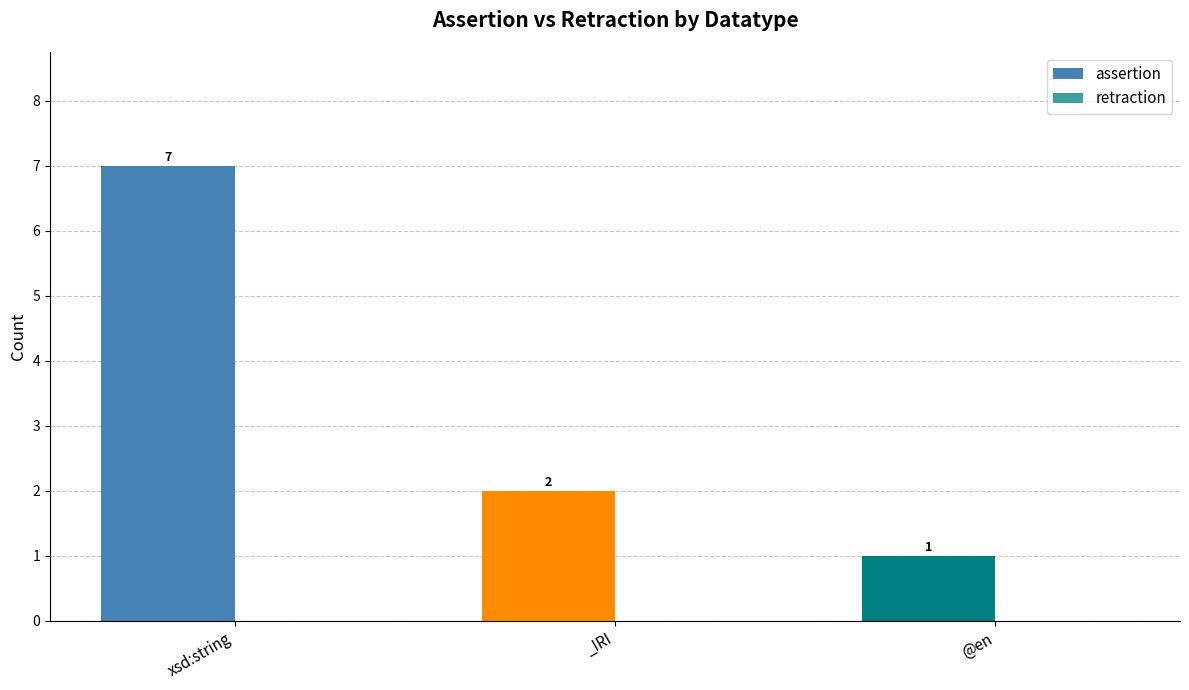

Count the values in the range 1 to 7.

3